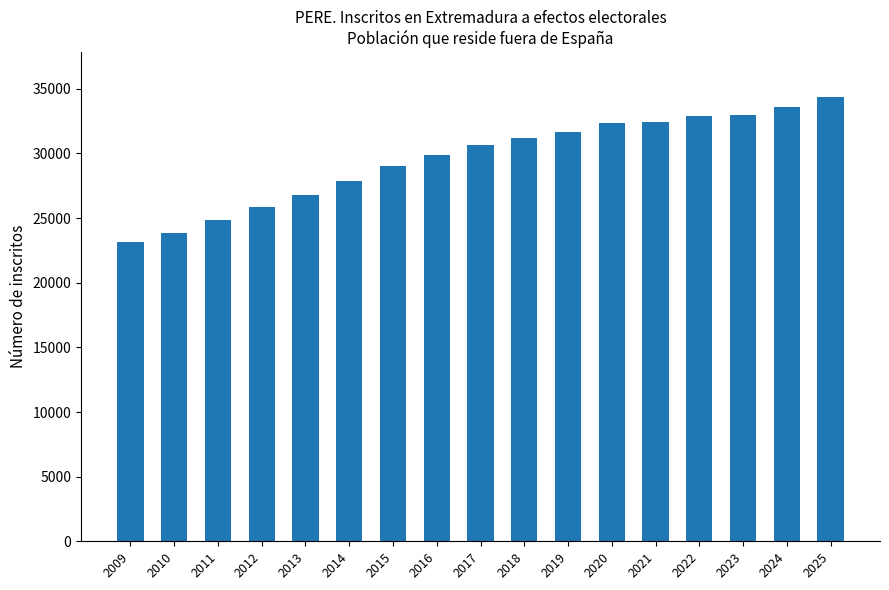

Which has a higher value, 2020 or 2024?

2024